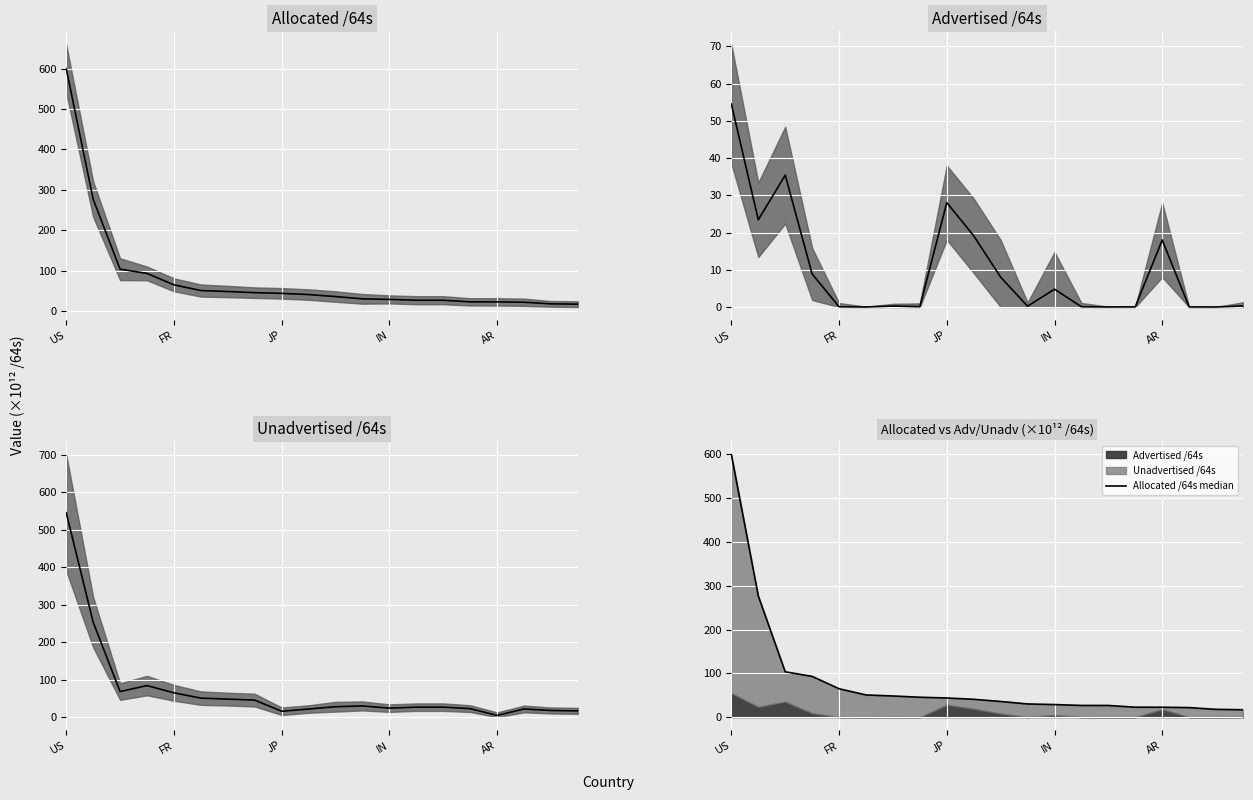

True or false: Allocated /64s median and Advertised /64s median cross at least once.

False